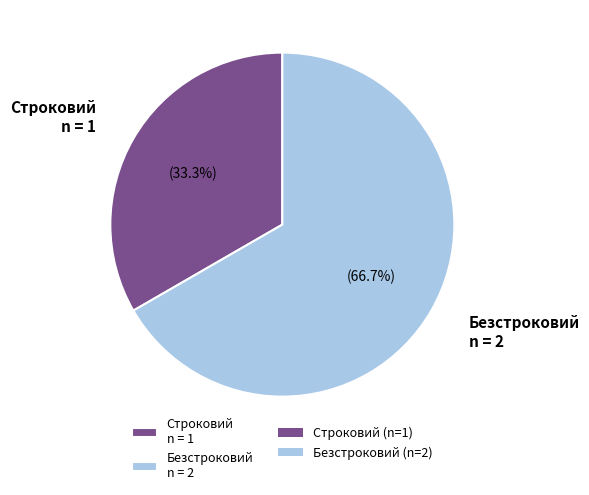

Do Безстроковий and Строковий together represent more than half of the pie?

Yes